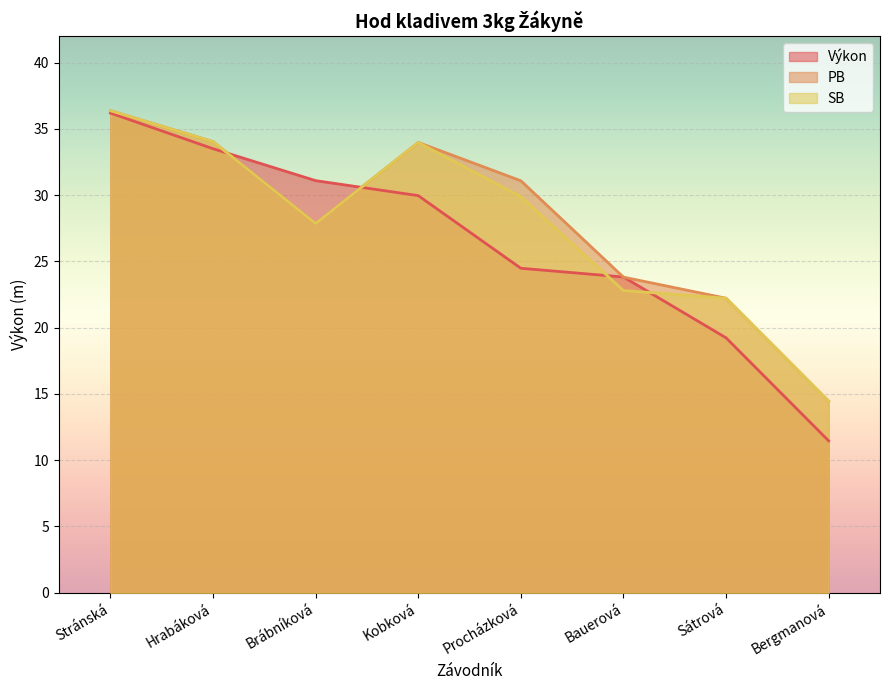

What is the label of the 8th point from the right?

Stránská